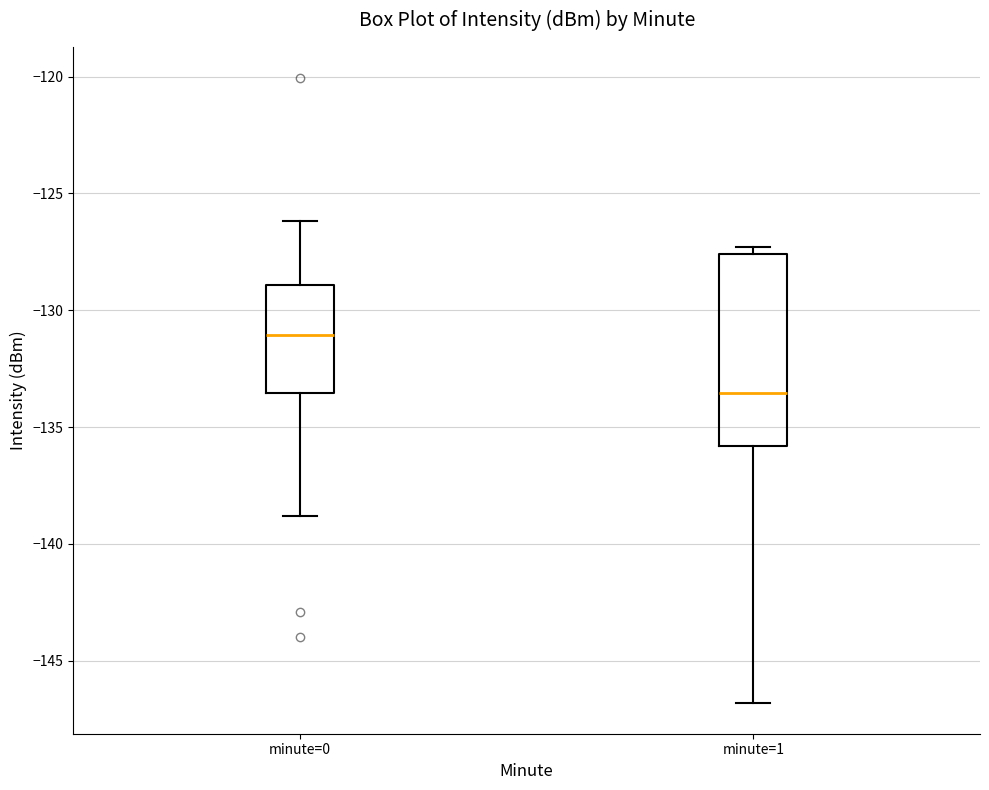

Which box is the tallest, from its lower edge to its upper edge?

minute=1